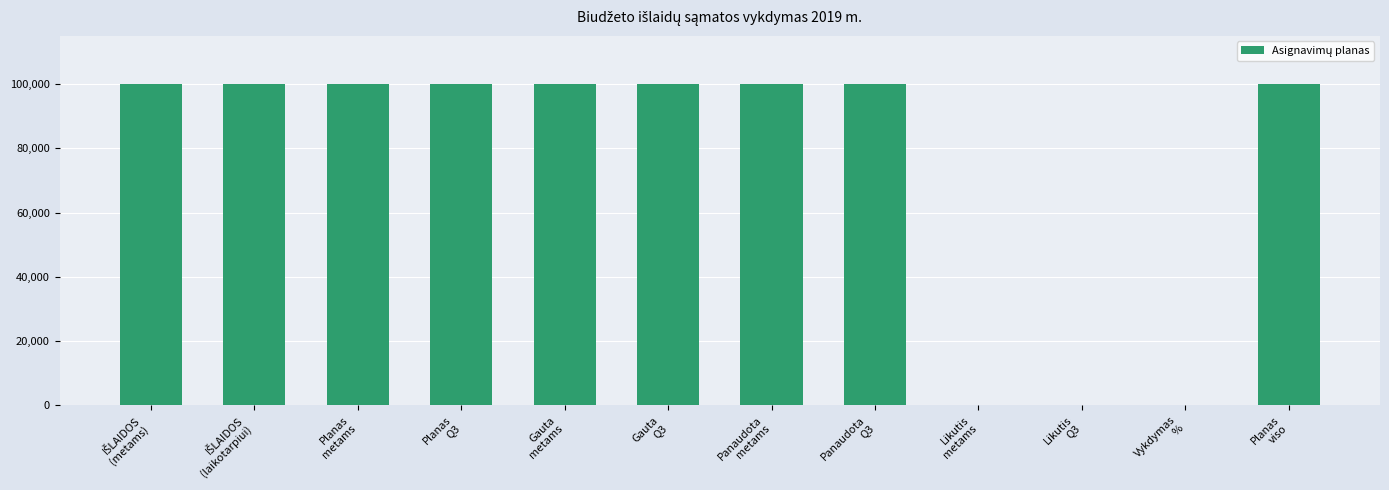

What is the change in value from Planas
metams to Likutis
Q3?

-100000